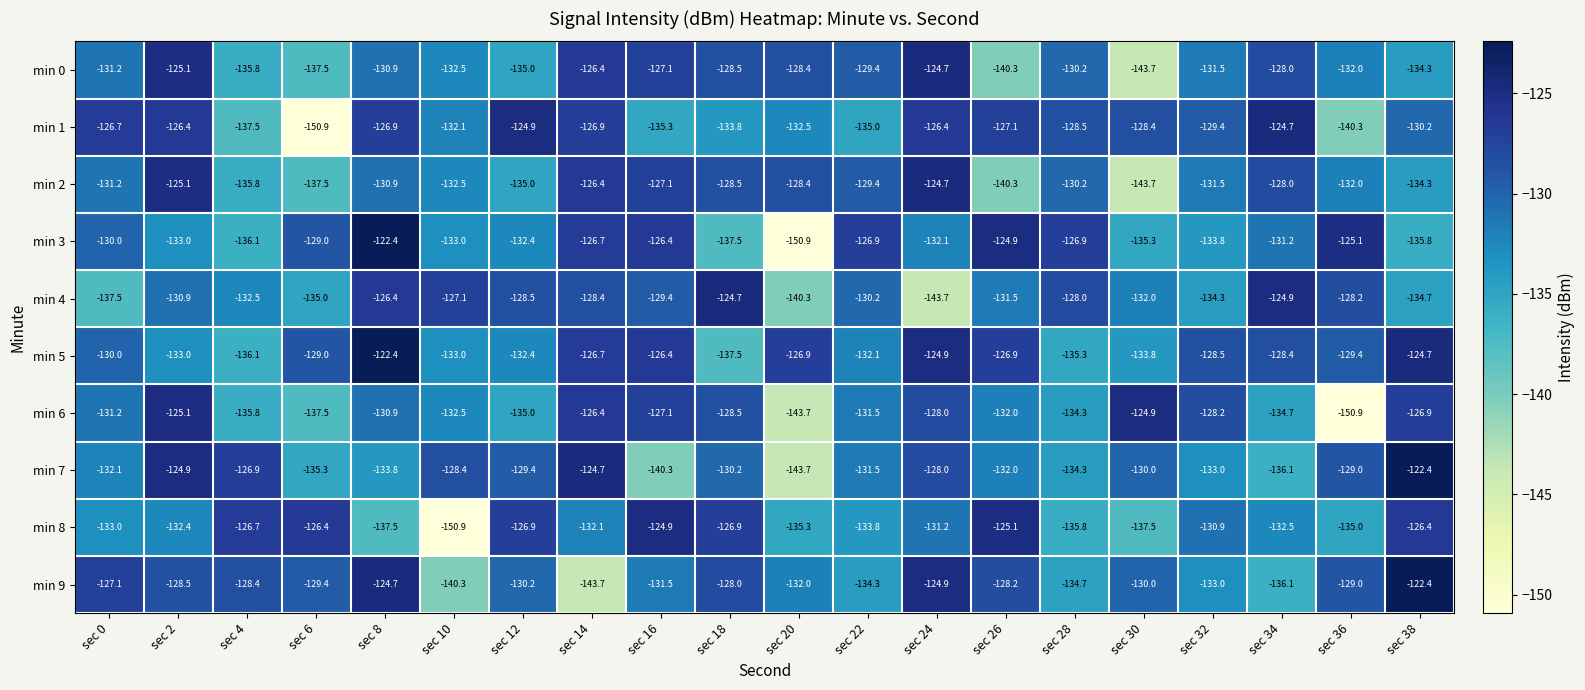

At which label does min 8 reach its minimum?

sec 10